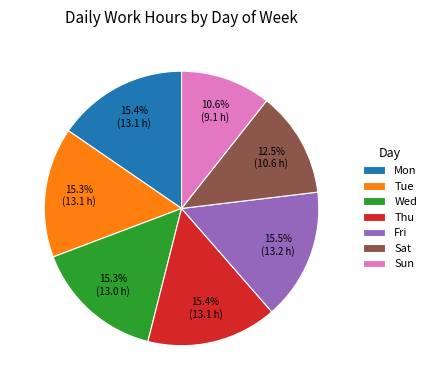

Does Thu represent more than half of the total?

No